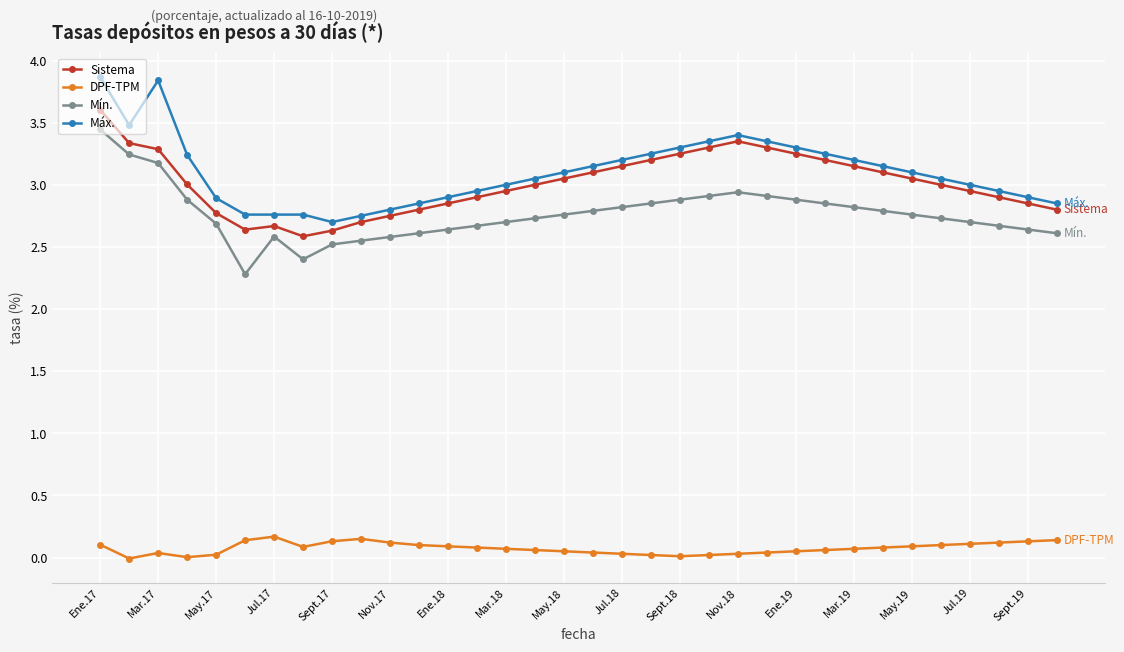

What is the maximum value shown in the chart?

3.9